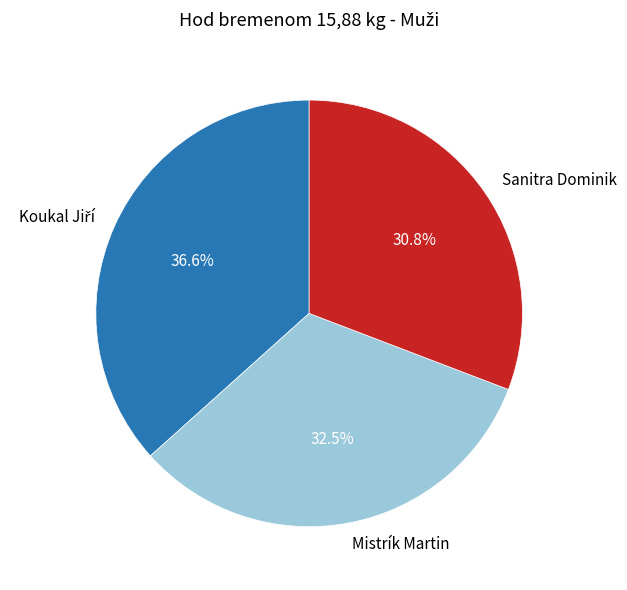

To the nearest percent, what portion does Sanitra Dominik represent?

31%